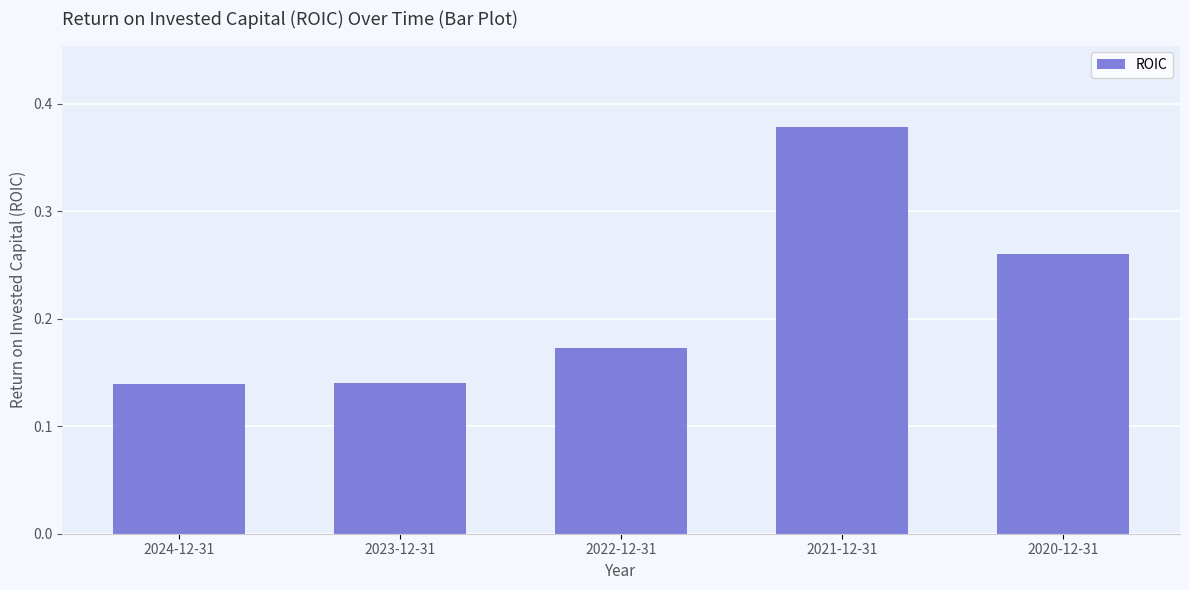

What is the label of the 5th bar from the left?

2020-12-31